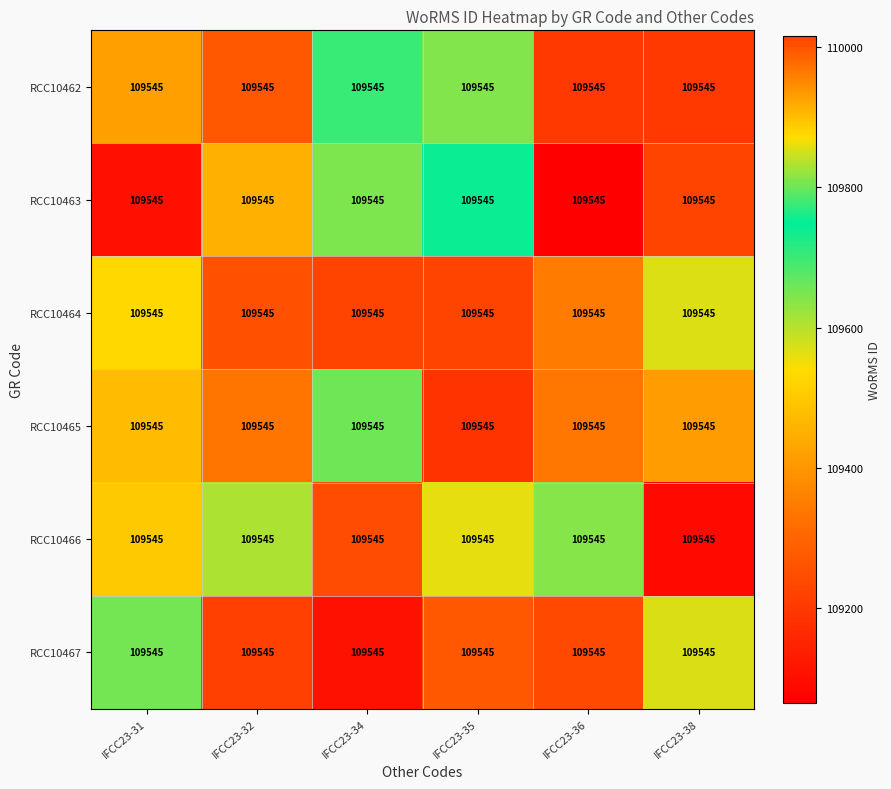

Rank the series at IFCC23-34 from lowest to highest value.

RCC10467, RCC10464, RCC10466, RCC10463, RCC10465, RCC10462